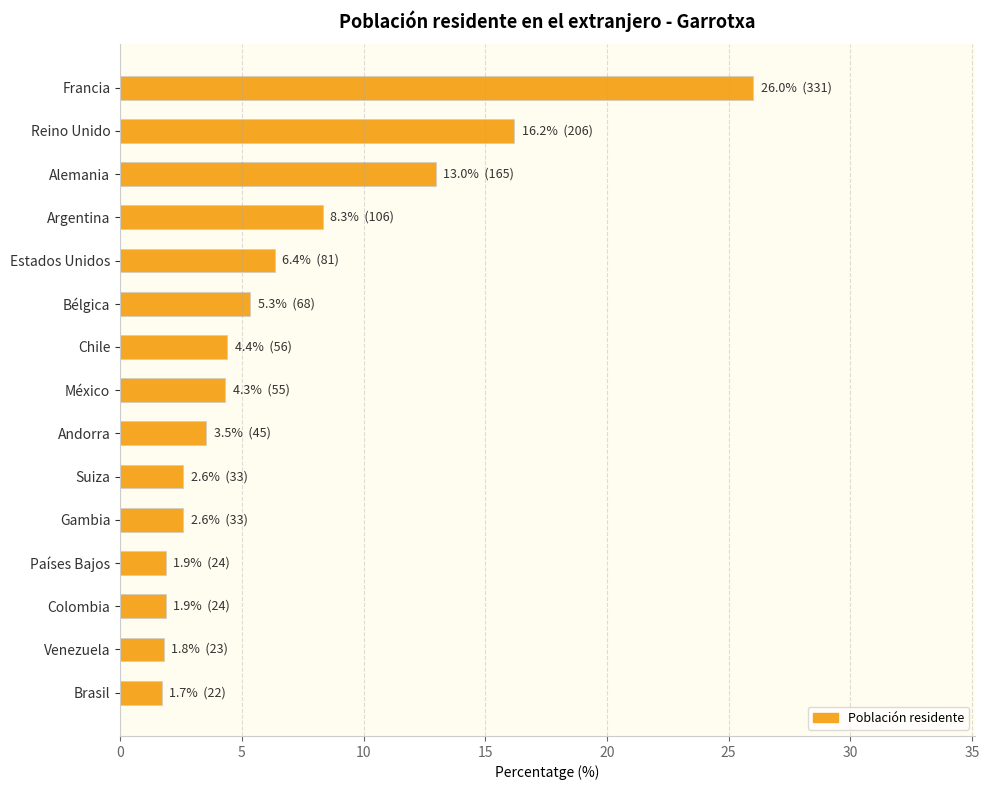

What is the maximum value shown in the chart?

26.0